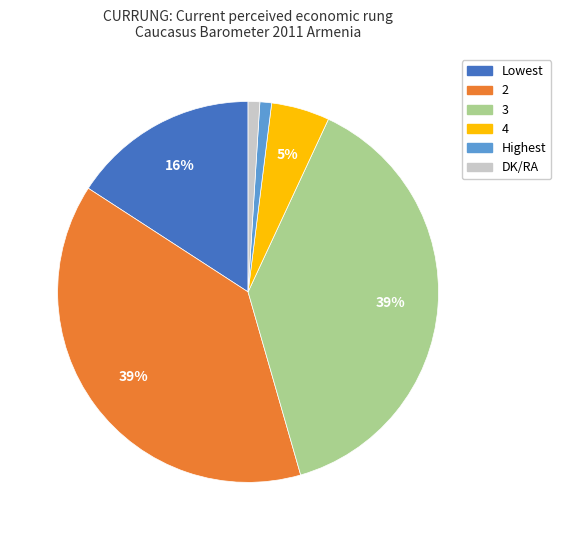

Do Lowest and 4 together represent more than half of the pie?

No